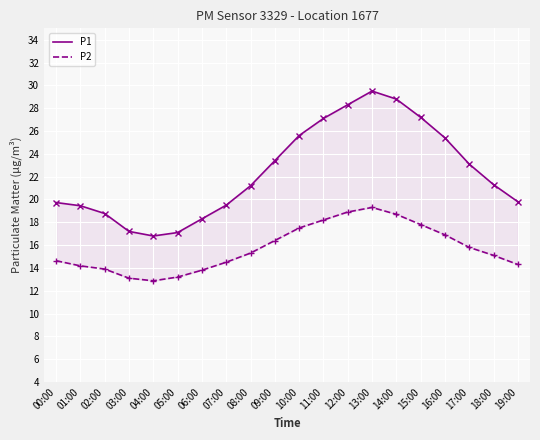

Rank the series by their average value, from highest to lowest.

P1, P2